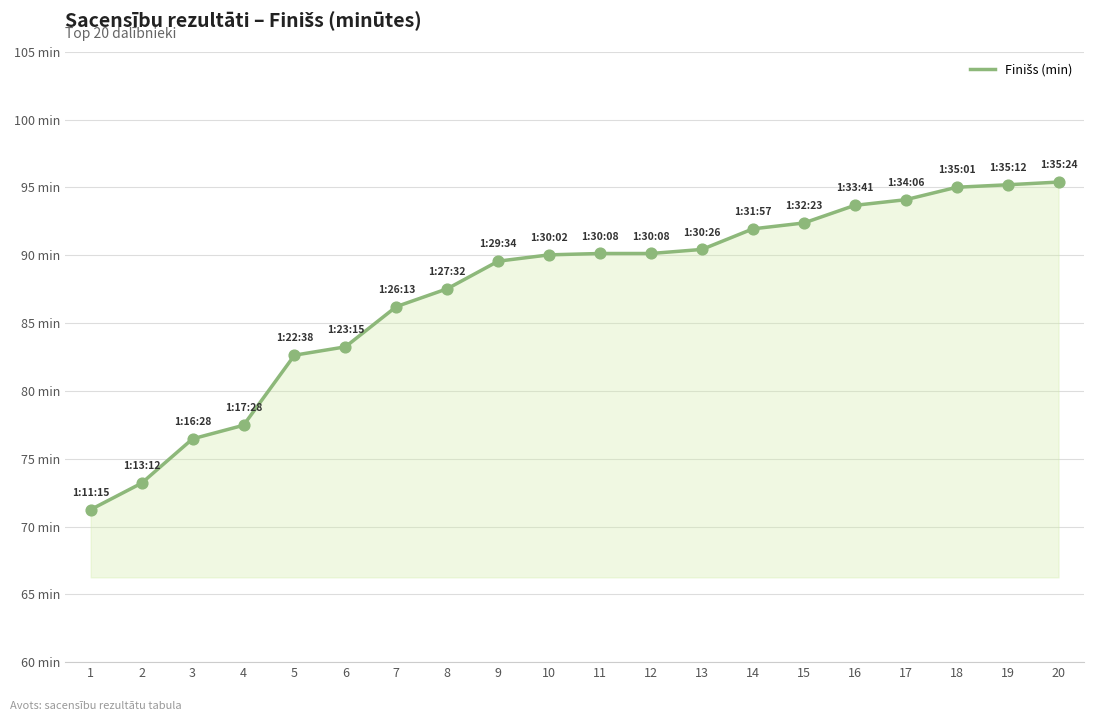

What is the change in value from 7 to 13?

+4.2